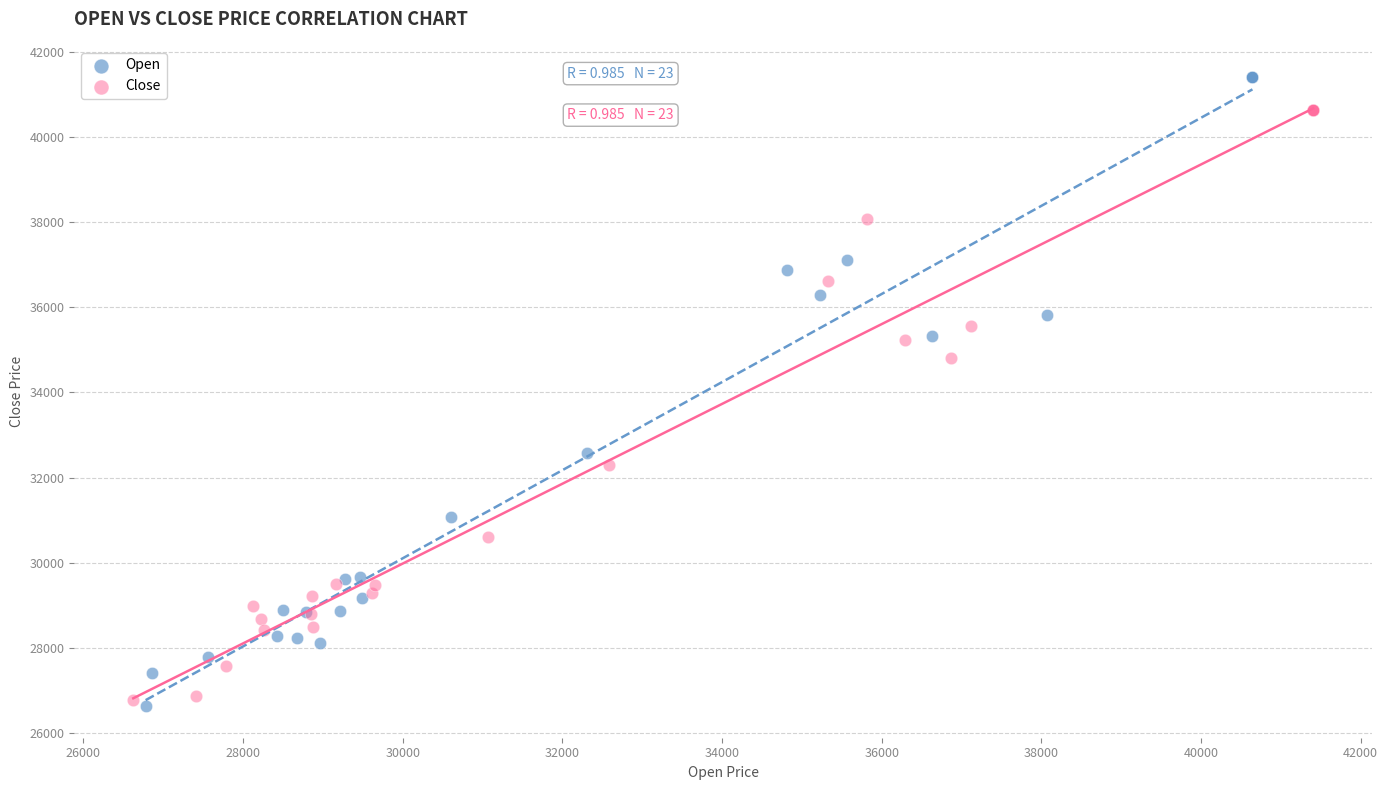

Which series has the largest Y range (max minus min)?

Open